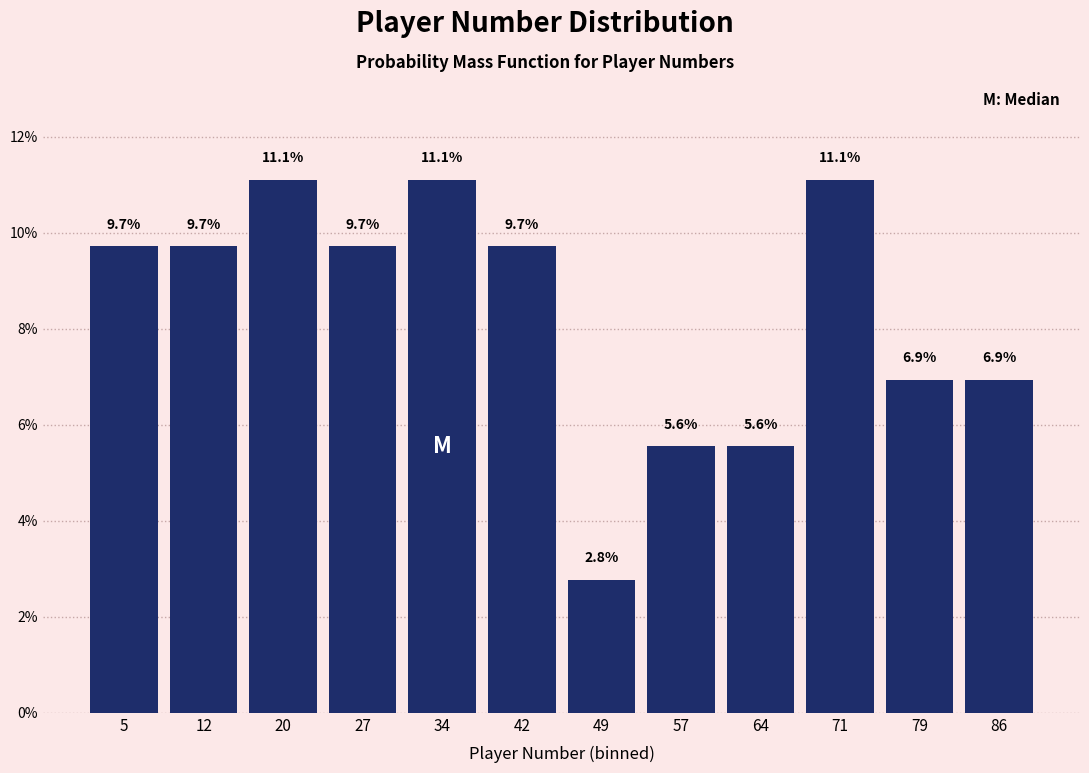

What is the height of the bar covering 38 to 46 on the x-axis? The bar edges are not printed on the chart, so give them approximately, as read against the axis.

9.7